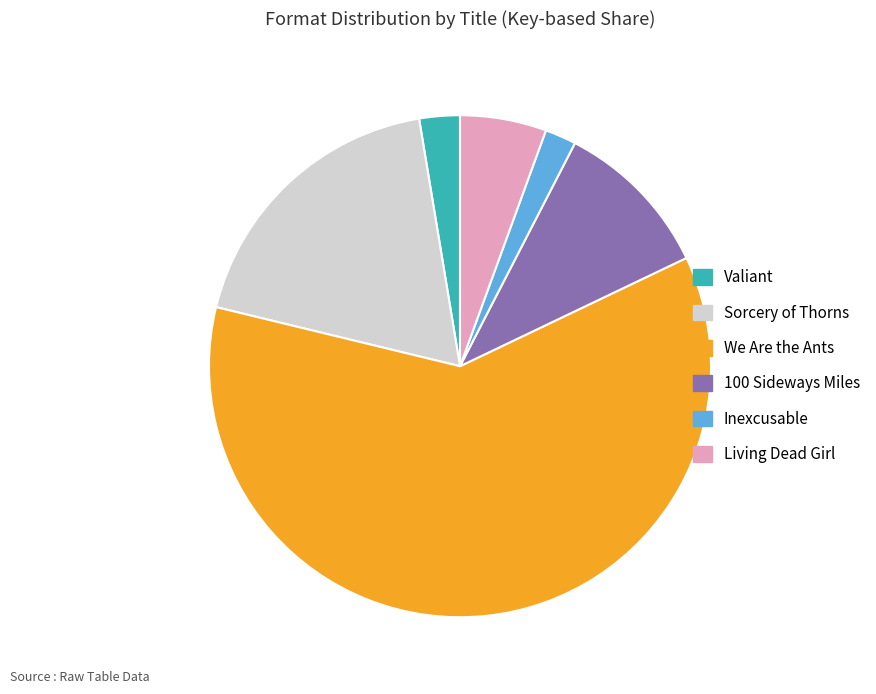

Do 100 Sideways Miles and We Are the Ants together represent more than half of the pie?

Yes